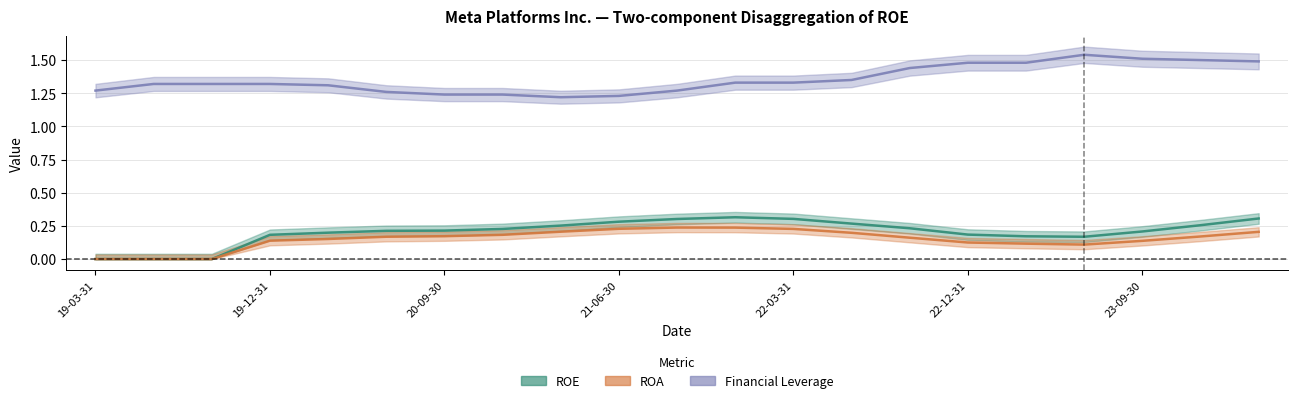

What is the sum of all ROA values?

3.2